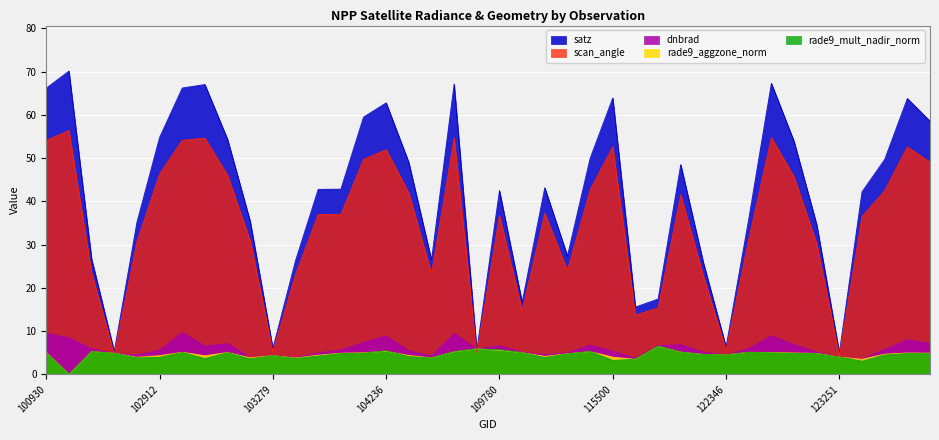

Where is the first local maximum for satz?

102421